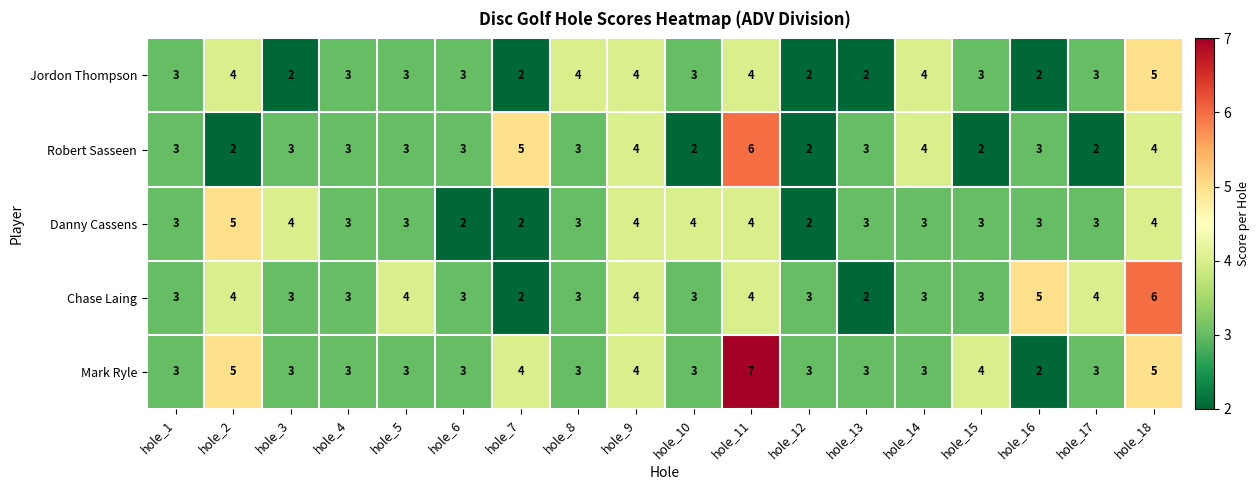

What is the maximum value shown in the chart?

7